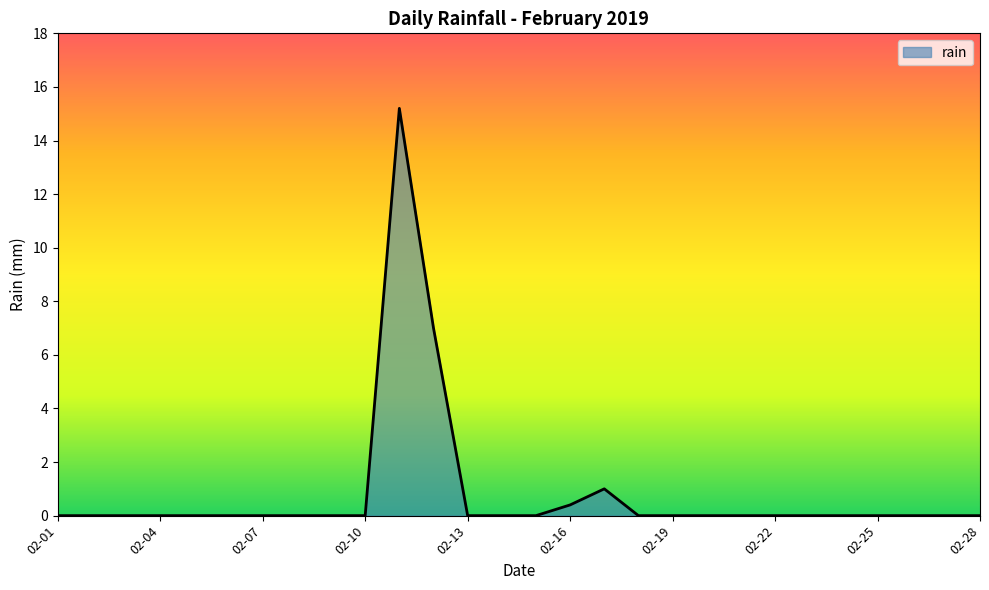

What is the sum of all values?

23.6